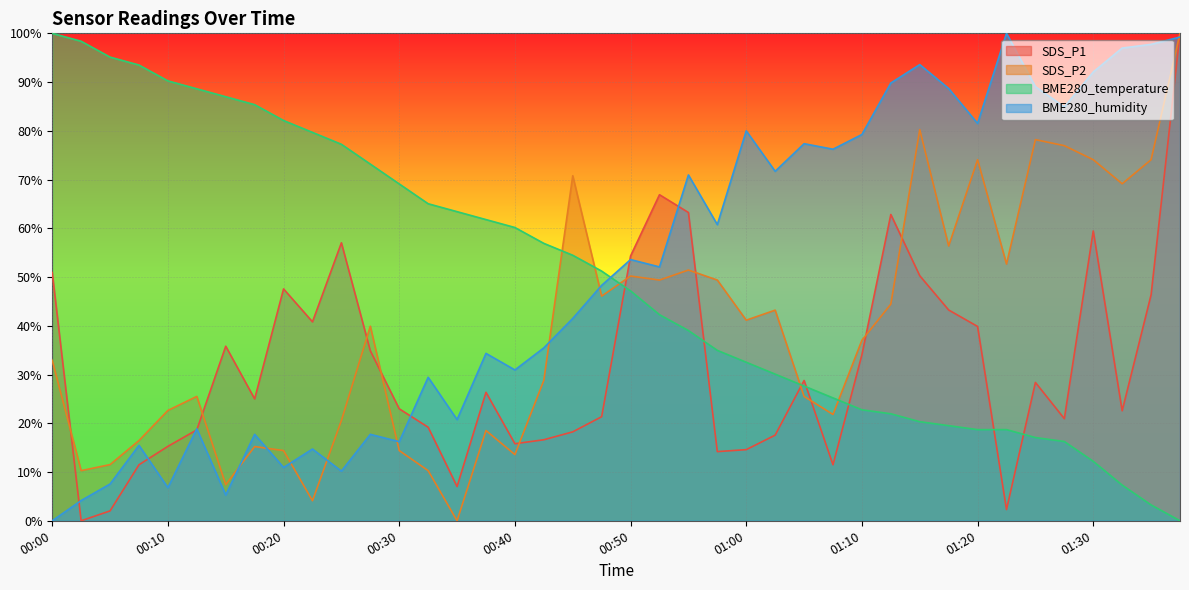

How many data points in BME280_temperature are above 51?

20